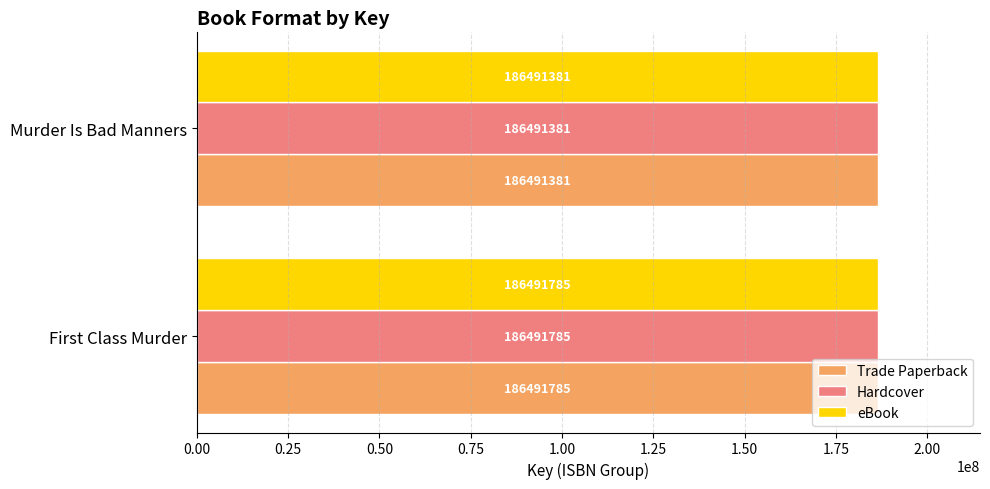

What is the total value across all series at Murder Is Bad Manners?

559474143